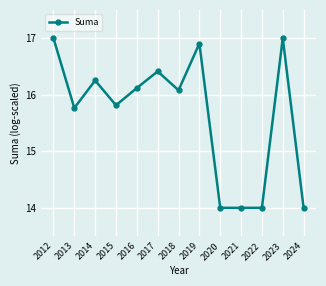

What is the smallest value displayed?

14.0